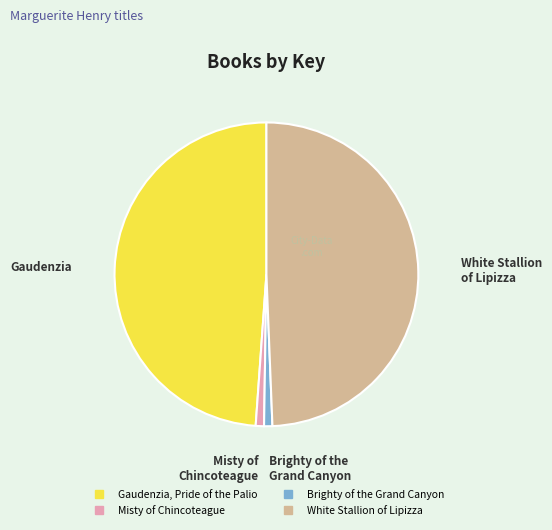

How many slices are in this pie chart?

4